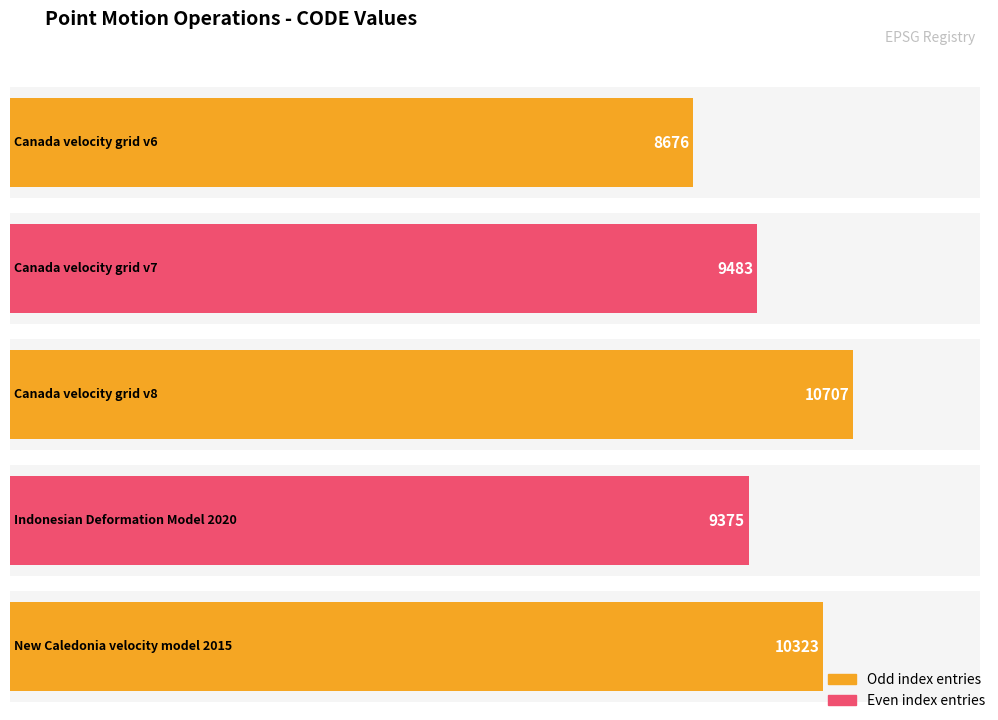

What is the smallest value displayed?

8676